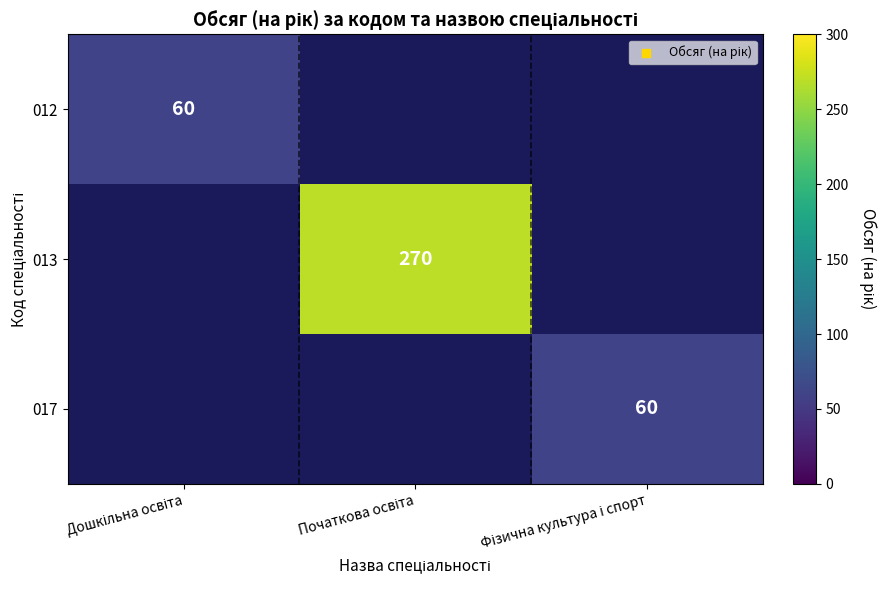

What value does the 013 series have at Початкова освіта?

270.0